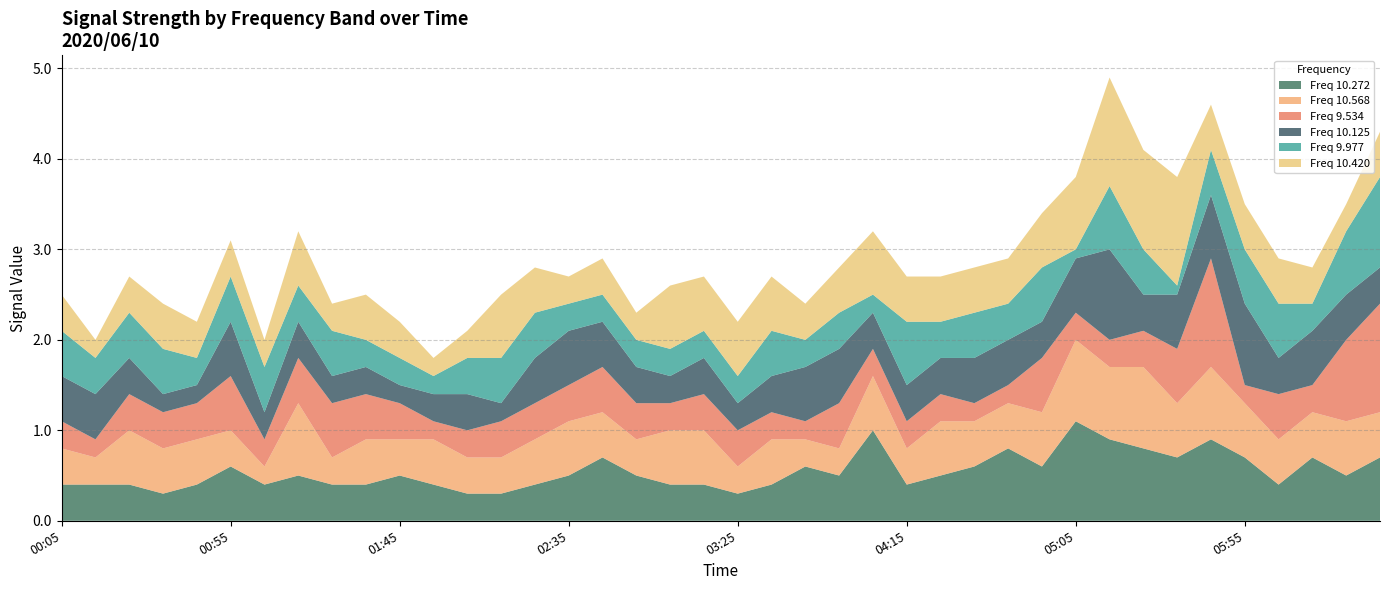

Reading right to left, what are all the values shown in this chart?

10.272: 2020/06/10 06:35=0.7	2020/06/10 06:25=0.5	2020/06/10 06:15=0.7	2020/06/10 06:05=0.4	2020/06/10 05:55=0.7	2020/06/10 05:45=0.9	2020/06/10 05:35=0.7	2020/06/10 05:25=0.8	2020/06/10 05:15=0.9	2020/06/10 05:05=1.1	2020/06/10 04:55=0.6	2020/06/10 04:45=0.8	2020/06/10 04:35=0.6	2020/06/10 04:25=0.5	2020/06/10 04:15=0.4	2020/06/10 04:05=1.0	2020/06/10 03:55=0.5	2020/06/10 03:45=0.6	2020/06/10 03:35=0.4	2020/06/10 03:25=0.3	2020/06/10 03:15=0.4	2020/06/10 03:05=0.4	2020/06/10 02:55=0.5	2020/06/10 02:45=0.7	2020/06/10 02:35=0.5	2020/06/10 02:25=0.4	2020/06/10 02:15=0.3	2020/06/10 02:05=0.3	2020/06/10 01:55=0.4	2020/06/10 01:45=0.5	2020/06/10 01:35=0.4	2020/06/10 01:25=0.4	2020/06/10 01:15=0.5	2020/06/10 01:05=0.4	2020/06/10 00:55=0.6	2020/06/10 00:45=0.4	2020/06/10 00:35=0.3	2020/06/10 00:25=0.4	2020/06/10 00:15=0.4	2020/06/10 00:05=0.4
10.568: 2020/06/10 06:35=0.5	2020/06/10 06:25=0.6	2020/06/10 06:15=0.5	2020/06/10 06:05=0.5	2020/06/10 05:55=0.6	2020/06/10 05:45=0.8	2020/06/10 05:35=0.6	2020/06/10 05:25=0.9	2020/06/10 05:15=0.8	2020/06/10 05:05=0.9	2020/06/10 04:55=0.6	2020/06/10 04:45=0.5	2020/06/10 04:35=0.5	2020/06/10 04:25=0.6	2020/06/10 04:15=0.4	2020/06/10 04:05=0.6	2020/06/10 03:55=0.3	2020/06/10 03:45=0.3	2020/06/10 03:35=0.5	2020/06/10 03:25=0.3	2020/06/10 03:15=0.6	2020/06/10 03:05=0.6	2020/06/10 02:55=0.4	2020/06/10 02:45=0.5	2020/06/10 02:35=0.6	2020/06/10 02:25=0.5	2020/06/10 02:15=0.4	2020/06/10 02:05=0.4	2020/06/10 01:55=0.5	2020/06/10 01:45=0.4	2020/06/10 01:35=0.5	2020/06/10 01:25=0.3	2020/06/10 01:15=0.8	2020/06/10 01:05=0.2	2020/06/10 00:55=0.4	2020/06/10 00:45=0.5	2020/06/10 00:35=0.5	2020/06/10 00:25=0.6	2020/06/10 00:15=0.3	2020/06/10 00:05=0.4
9.534: 2020/06/10 06:35=1.2	2020/06/10 06:25=0.9	2020/06/10 06:15=0.3	2020/06/10 06:05=0.5	2020/06/10 05:55=0.2	2020/06/10 05:45=1.2	2020/06/10 05:35=0.6	2020/06/10 05:25=0.4	2020/06/10 05:15=0.3	2020/06/10 05:05=0.3	2020/06/10 04:55=0.6	2020/06/10 04:45=0.2	2020/06/10 04:35=0.2	2020/06/10 04:25=0.3	2020/06/10 04:15=0.3	2020/06/10 04:05=0.3	2020/06/10 03:55=0.5	2020/06/10 03:45=0.2	2020/06/10 03:35=0.3	2020/06/10 03:25=0.4	2020/06/10 03:15=0.4	2020/06/10 03:05=0.3	2020/06/10 02:55=0.4	2020/06/10 02:45=0.5	2020/06/10 02:35=0.4	2020/06/10 02:25=0.4	2020/06/10 02:15=0.4	2020/06/10 02:05=0.3	2020/06/10 01:55=0.2	2020/06/10 01:45=0.4	2020/06/10 01:35=0.5	2020/06/10 01:25=0.6	2020/06/10 01:15=0.5	2020/06/10 01:05=0.3	2020/06/10 00:55=0.6	2020/06/10 00:45=0.4	2020/06/10 00:35=0.4	2020/06/10 00:25=0.4	2020/06/10 00:15=0.2	2020/06/10 00:05=0.3
10.125: 2020/06/10 06:35=0.4	2020/06/10 06:25=0.5	2020/06/10 06:15=0.6	2020/06/10 06:05=0.4	2020/06/10 05:55=0.9	2020/06/10 05:45=0.7	2020/06/10 05:35=0.6	2020/06/10 05:25=0.4	2020/06/10 05:15=1.0	2020/06/10 05:05=0.6	2020/06/10 04:55=0.4	2020/06/10 04:45=0.5	2020/06/10 04:35=0.5	2020/06/10 04:25=0.4	2020/06/10 04:15=0.4	2020/06/10 04:05=0.4	2020/06/10 03:55=0.6	2020/06/10 03:45=0.6	2020/06/10 03:35=0.4	2020/06/10 03:25=0.3	2020/06/10 03:15=0.4	2020/06/10 03:05=0.3	2020/06/10 02:55=0.4	2020/06/10 02:45=0.5	2020/06/10 02:35=0.6	2020/06/10 02:25=0.5	2020/06/10 02:15=0.2	2020/06/10 02:05=0.4	2020/06/10 01:55=0.3	2020/06/10 01:45=0.2	2020/06/10 01:35=0.3	2020/06/10 01:25=0.3	2020/06/10 01:15=0.4	2020/06/10 01:05=0.3	2020/06/10 00:55=0.6	2020/06/10 00:45=0.2	2020/06/10 00:35=0.2	2020/06/10 00:25=0.4	2020/06/10 00:15=0.5	2020/06/10 00:05=0.5
9.977: 2020/06/10 06:35=1.0	2020/06/10 06:25=0.7	2020/06/10 06:15=0.3	2020/06/10 06:05=0.6	2020/06/10 05:55=0.6	2020/06/10 05:45=0.5	2020/06/10 05:35=0.1	2020/06/10 05:25=0.5	2020/06/10 05:15=0.7	2020/06/10 05:05=0.1	2020/06/10 04:55=0.6	2020/06/10 04:45=0.4	2020/06/10 04:35=0.5	2020/06/10 04:25=0.4	2020/06/10 04:15=0.7	2020/06/10 04:05=0.2	2020/06/10 03:55=0.4	2020/06/10 03:45=0.3	2020/06/10 03:35=0.5	2020/06/10 03:25=0.3	2020/06/10 03:15=0.3	2020/06/10 03:05=0.3	2020/06/10 02:55=0.3	2020/06/10 02:45=0.3	2020/06/10 02:35=0.3	2020/06/10 02:25=0.5	2020/06/10 02:15=0.5	2020/06/10 02:05=0.4	2020/06/10 01:55=0.2	2020/06/10 01:45=0.3	2020/06/10 01:35=0.3	2020/06/10 01:25=0.5	2020/06/10 01:15=0.4	2020/06/10 01:05=0.5	2020/06/10 00:55=0.5	2020/06/10 00:45=0.3	2020/06/10 00:35=0.5	2020/06/10 00:25=0.5	2020/06/10 00:15=0.4	2020/06/10 00:05=0.5
10.420: 2020/06/10 06:35=0.5	2020/06/10 06:25=0.3	2020/06/10 06:15=0.4	2020/06/10 06:05=0.5	2020/06/10 05:55=0.5	2020/06/10 05:45=0.5	2020/06/10 05:35=1.2	2020/06/10 05:25=1.1	2020/06/10 05:15=1.2	2020/06/10 05:05=0.8	2020/06/10 04:55=0.6	2020/06/10 04:45=0.5	2020/06/10 04:35=0.5	2020/06/10 04:25=0.5	2020/06/10 04:15=0.5	2020/06/10 04:05=0.7	2020/06/10 03:55=0.5	2020/06/10 03:45=0.4	2020/06/10 03:35=0.6	2020/06/10 03:25=0.6	2020/06/10 03:15=0.6	2020/06/10 03:05=0.7	2020/06/10 02:55=0.3	2020/06/10 02:45=0.4	2020/06/10 02:35=0.3	2020/06/10 02:25=0.5	2020/06/10 02:15=0.7	2020/06/10 02:05=0.3	2020/06/10 01:55=0.2	2020/06/10 01:45=0.4	2020/06/10 01:35=0.5	2020/06/10 01:25=0.3	2020/06/10 01:15=0.6	2020/06/10 01:05=0.3	2020/06/10 00:55=0.4	2020/06/10 00:45=0.4	2020/06/10 00:35=0.5	2020/06/10 00:25=0.4	2020/06/10 00:15=0.2	2020/06/10 00:05=0.4